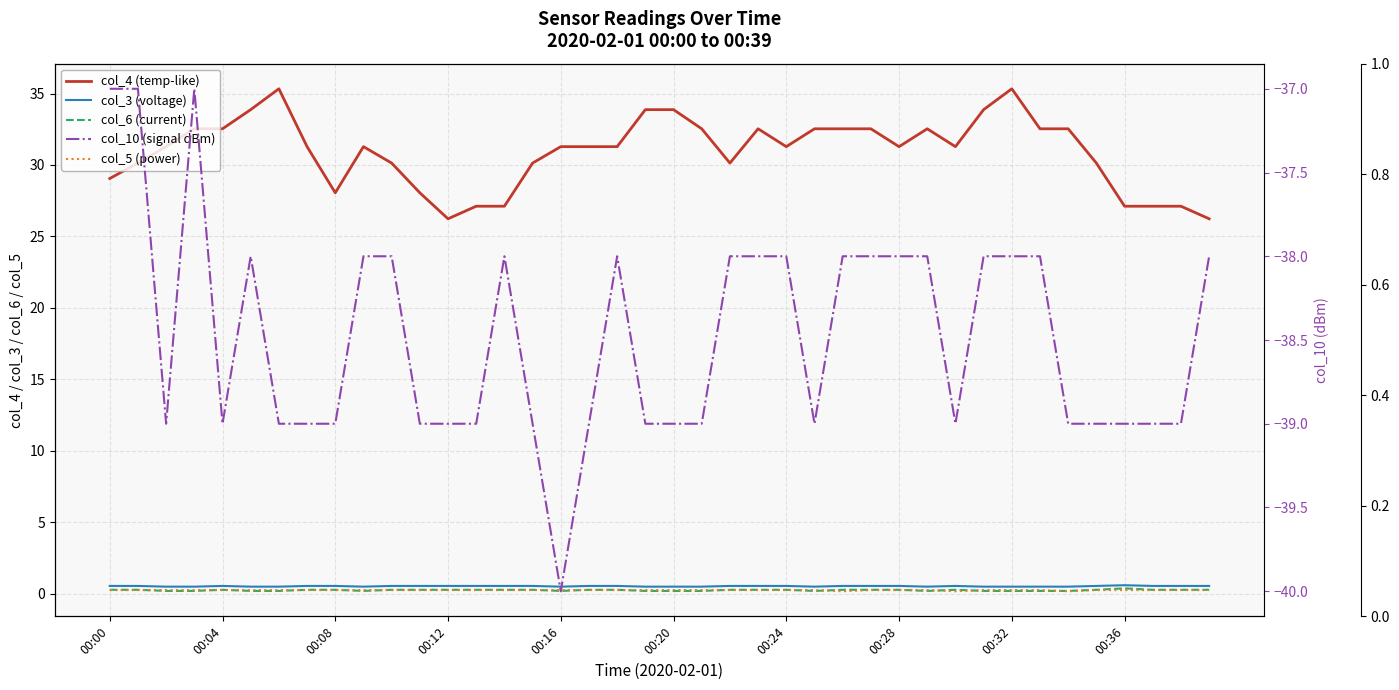

Which category has the lowest value in the col_5 (power) series?

26